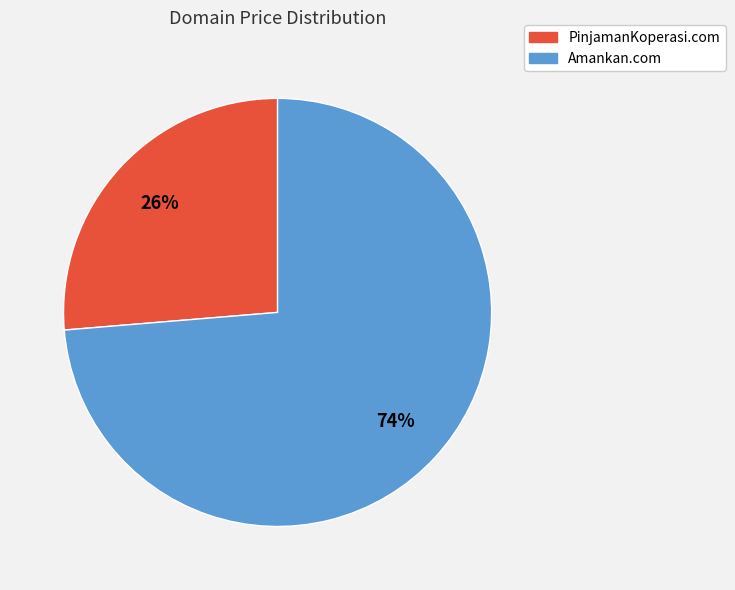

Count the number of slices in the pie.

2